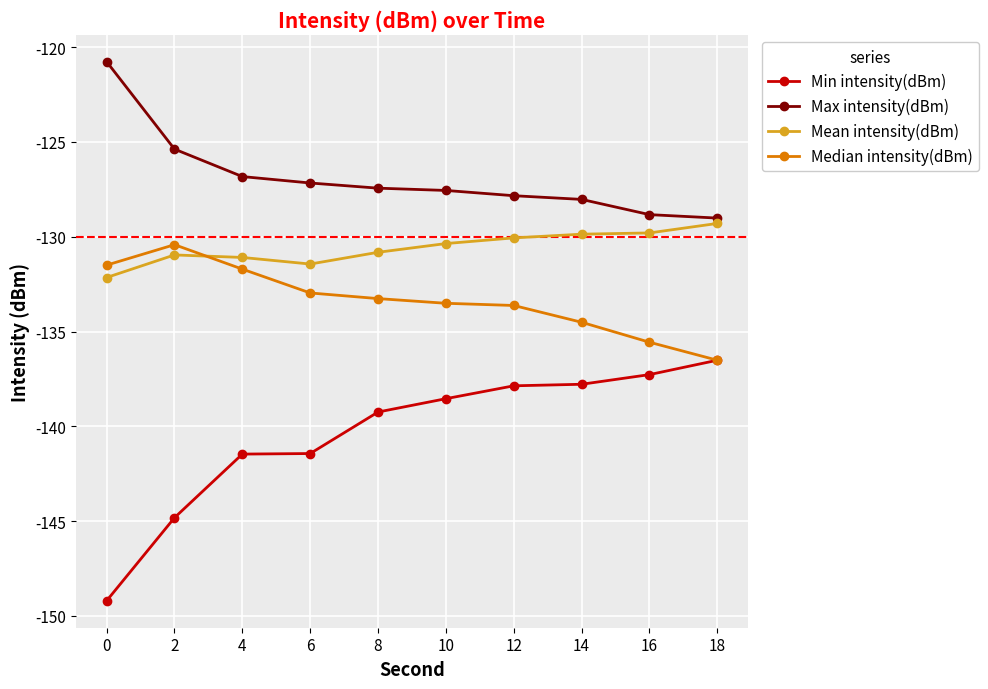

The Max intensity(dBm) series shows -70.4 at 0. True or false?

False